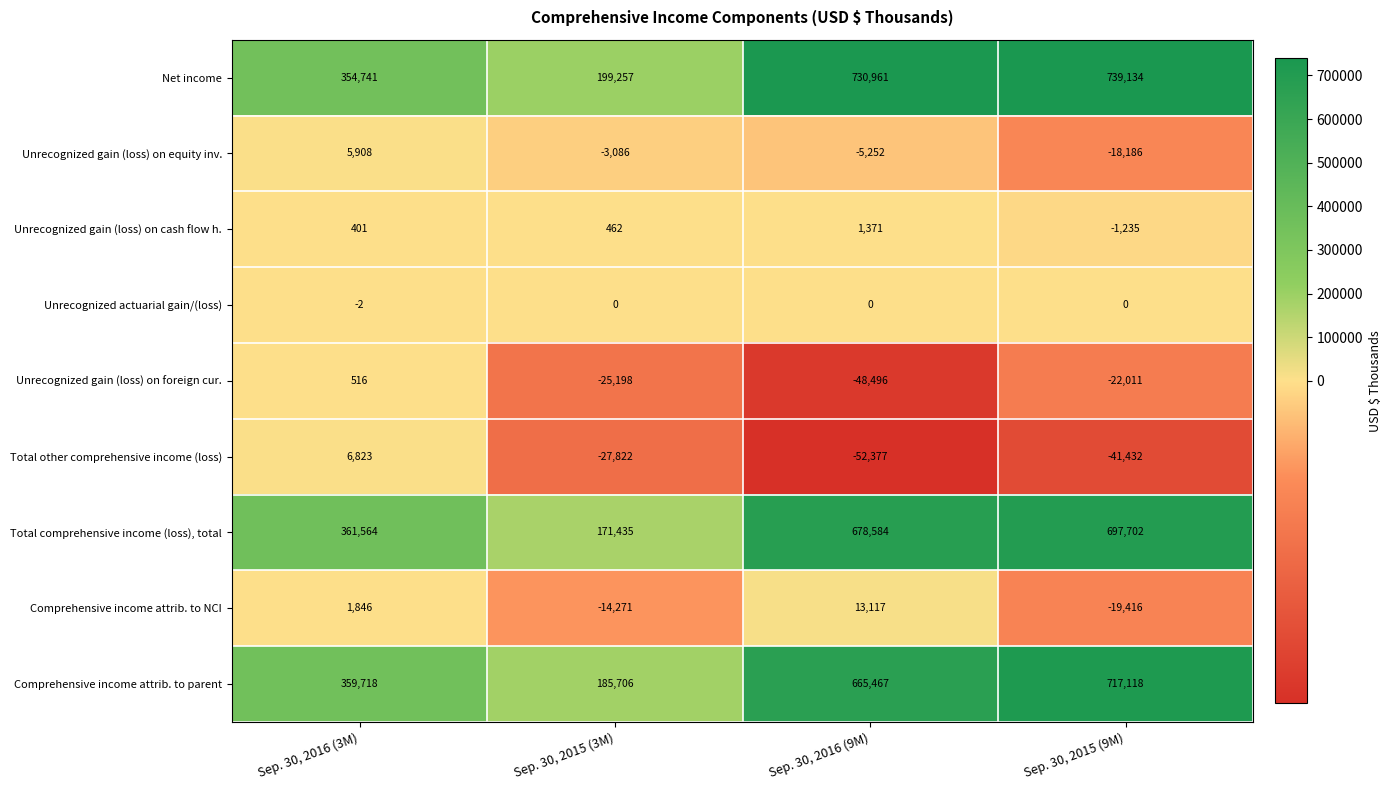

The value of Net income at Sep. 30, 2015 (9M) is 1239388. True or false?

False